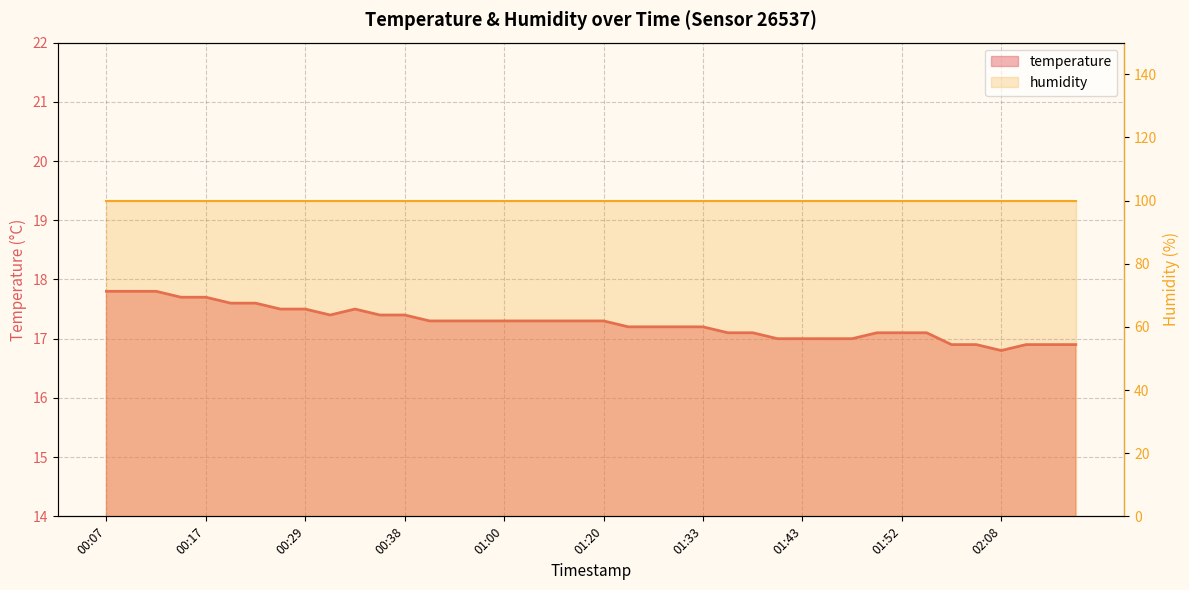

At which category is the sum across all series the highest?

00:07